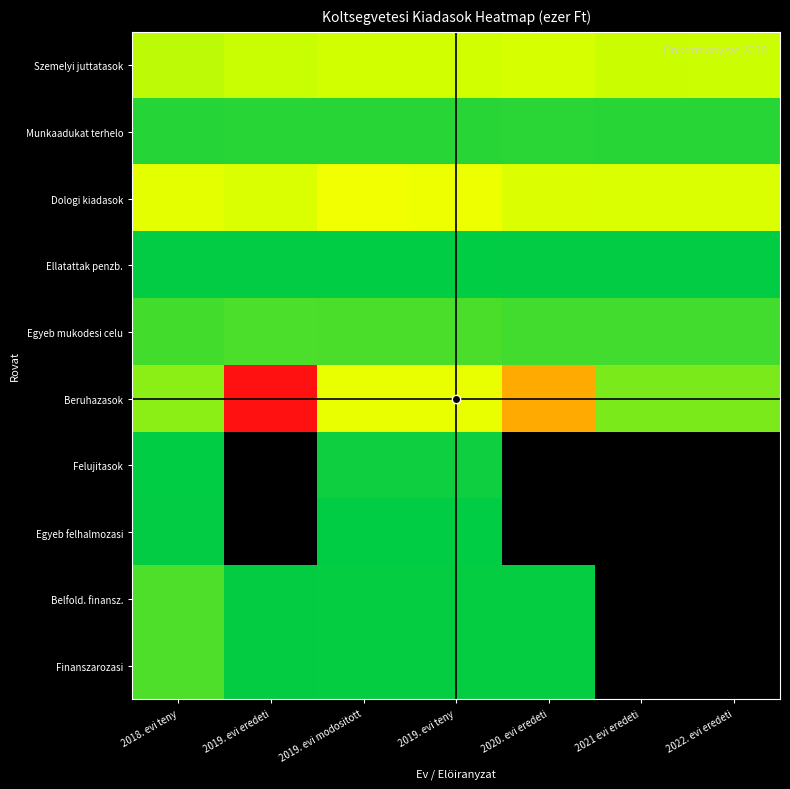

At which category is the sum across all series the highest?

2019. evi modositott